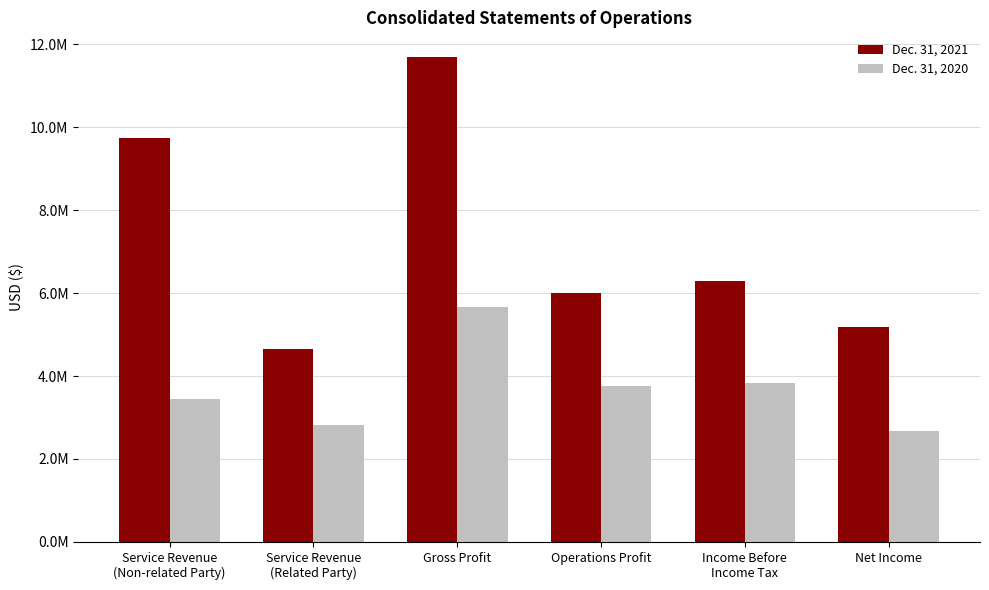

What is the maximum value for Dec. 31, 2020?

5655969